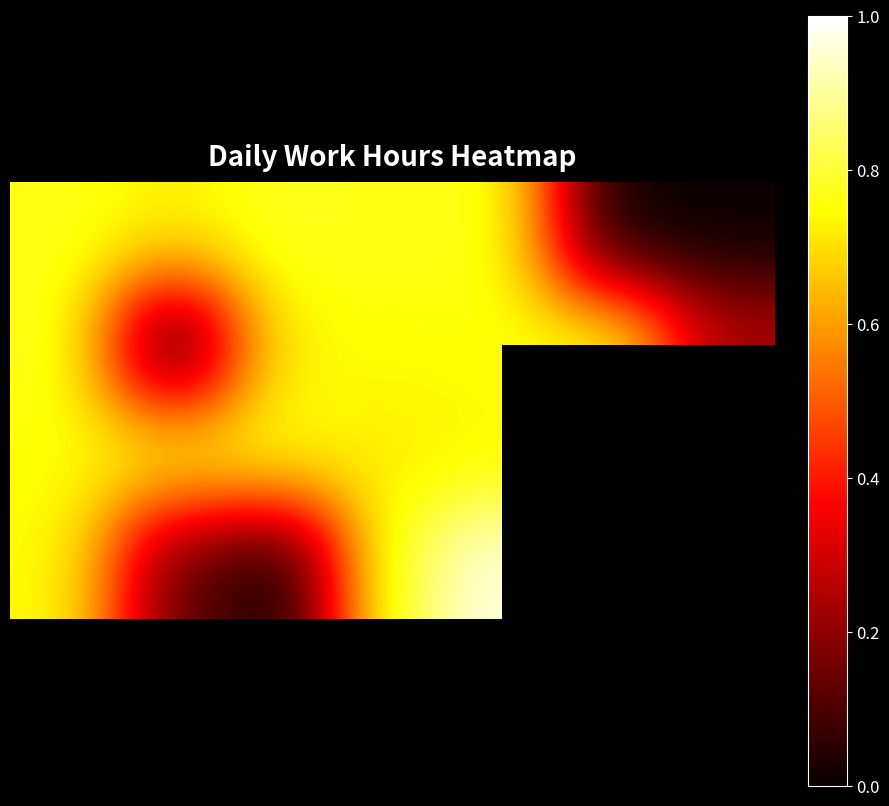

Count the number of data series in this chart.

4